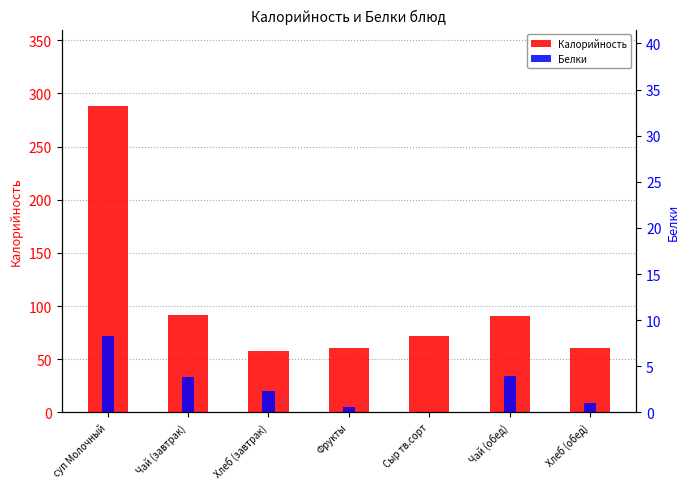

How many bars are there in total?

14